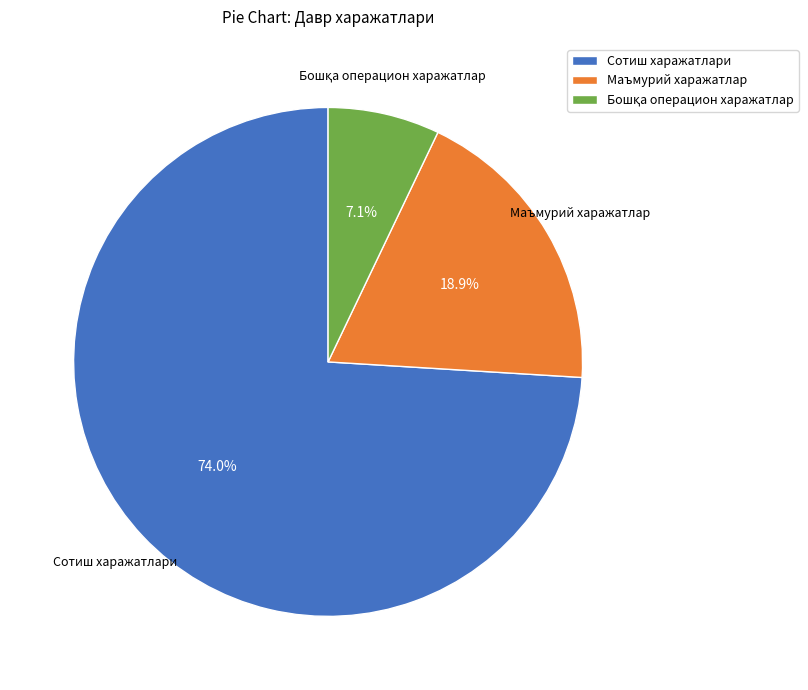

To the nearest percent, what is the difference between the largest and smallest slice percentages?

67%